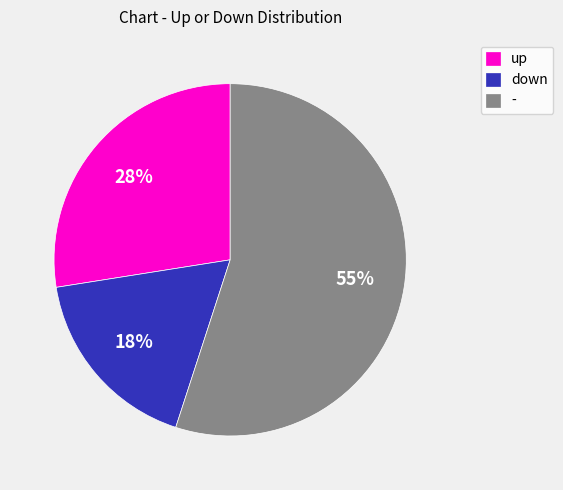

Between down and up, which is larger?

up